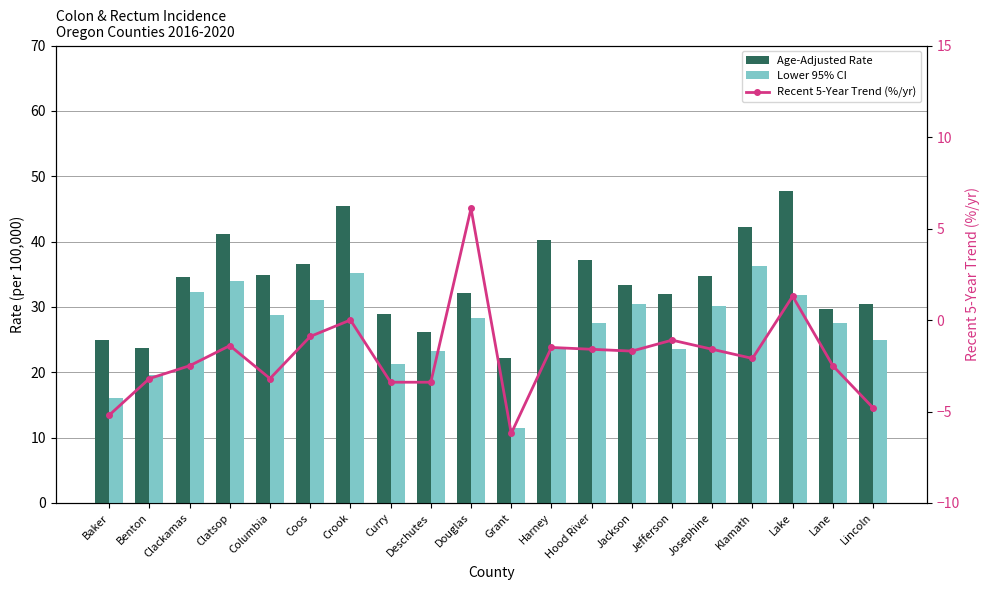

The Age-Adjusted Rate series shows 32.2 at Douglas. True or false?

True